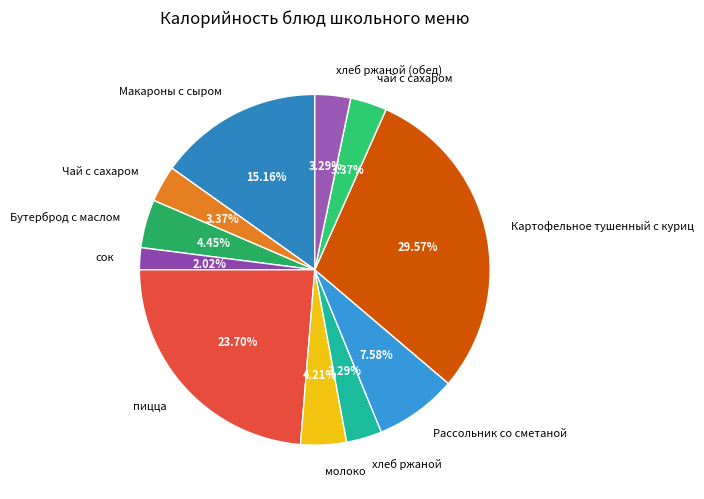

To the nearest percent, what is the average slice percentage?

9%